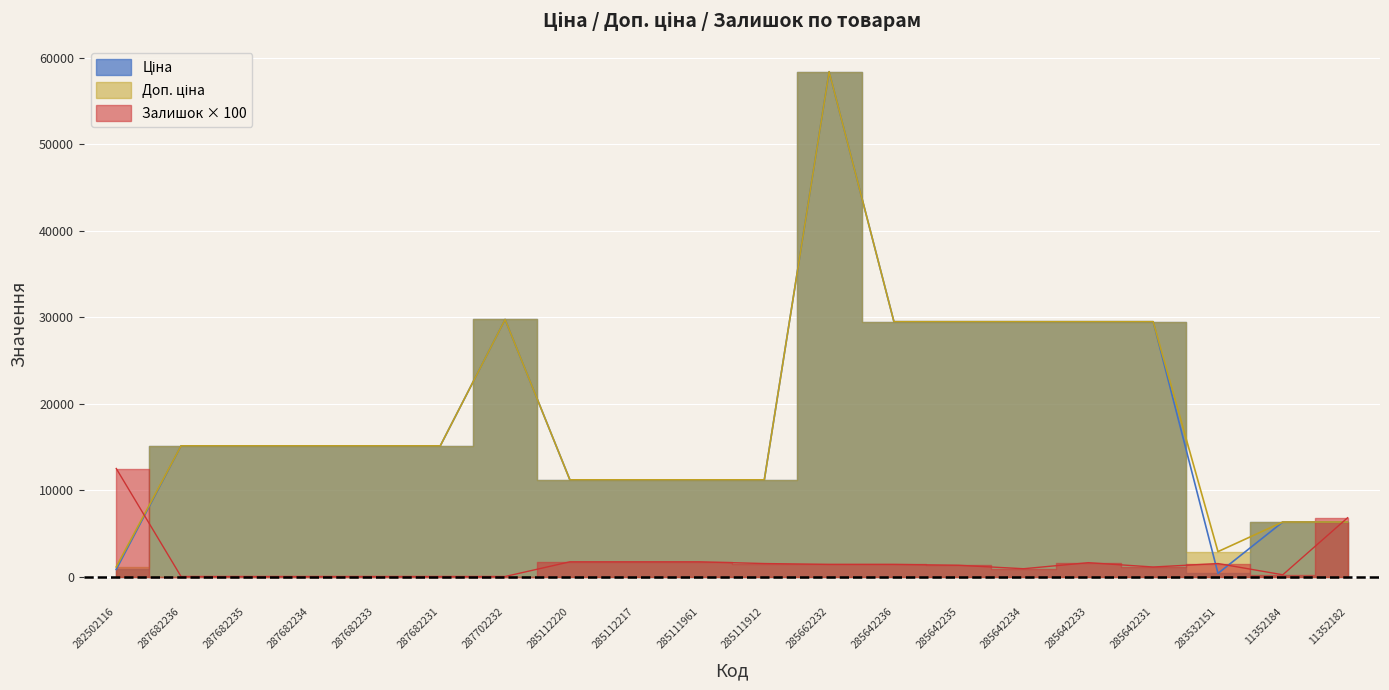

Which has a higher value, 285111961 or 282502116?

285111961